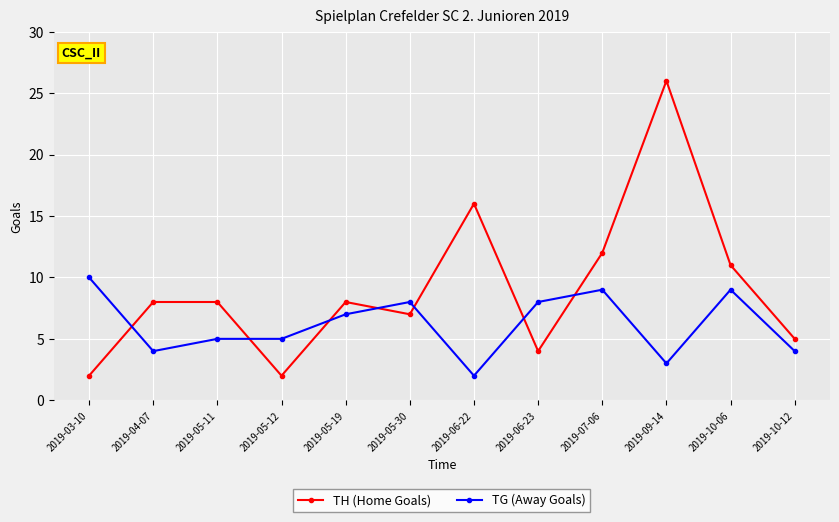

Between which two adjacent categories do TG (Away Goals) and TH (Home Goals) first intersect?

2019-03-10 and 2019-04-07